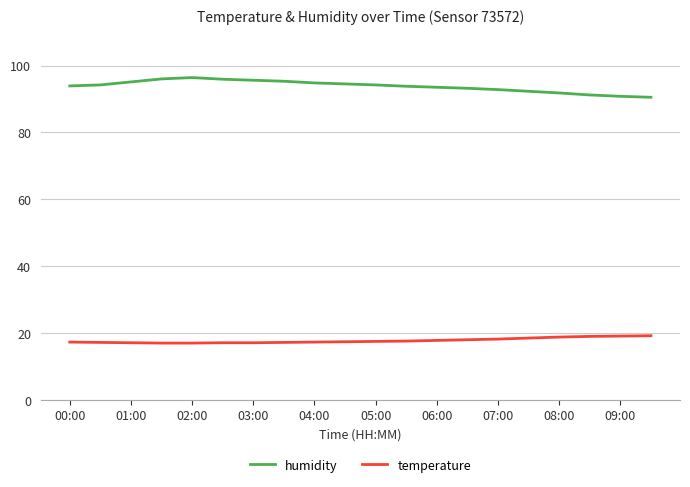

What is the smallest value displayed?

17.0